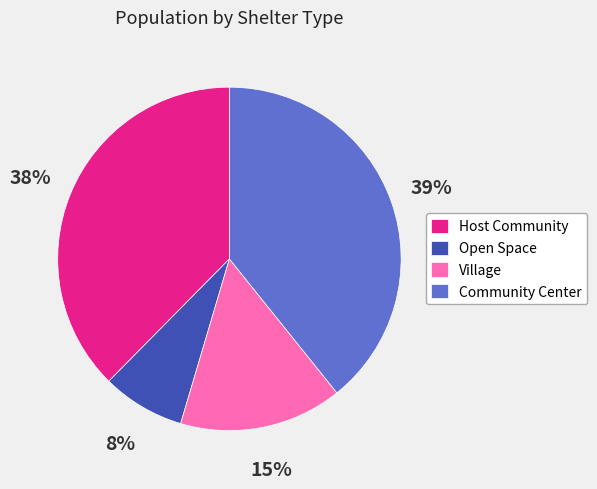

What is the smallest slice in the pie chart?

Open Space